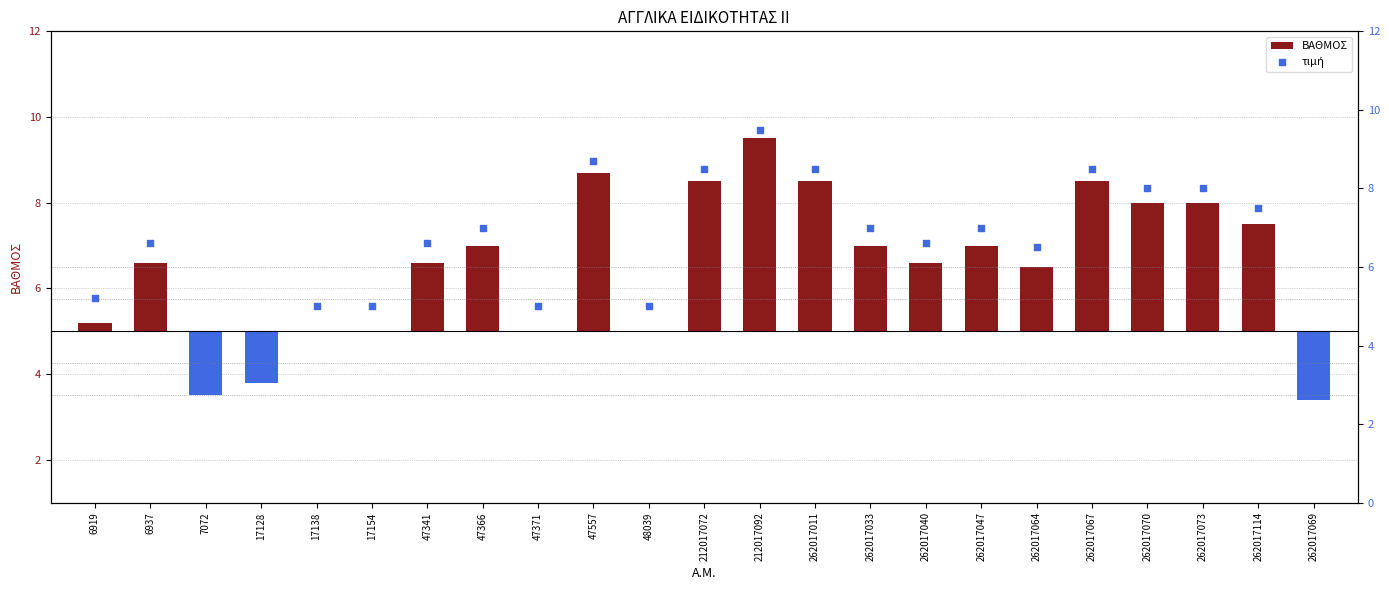

What are all the series names shown in the legend?

ΒΑΘΜΟΣ, τιμή